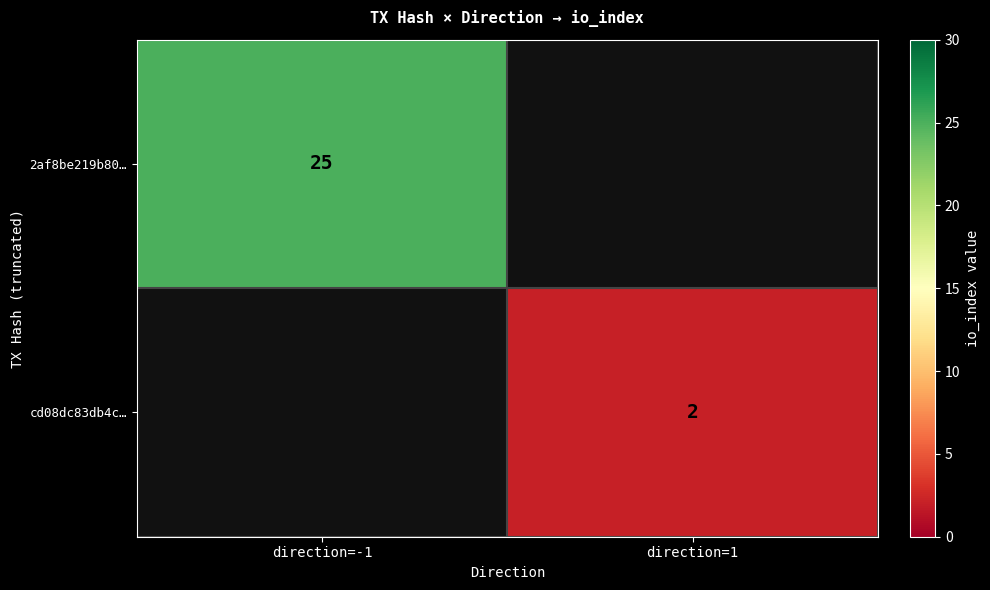

The value of cd08dc83db4c… at direction=1 is 3. True or false?

False